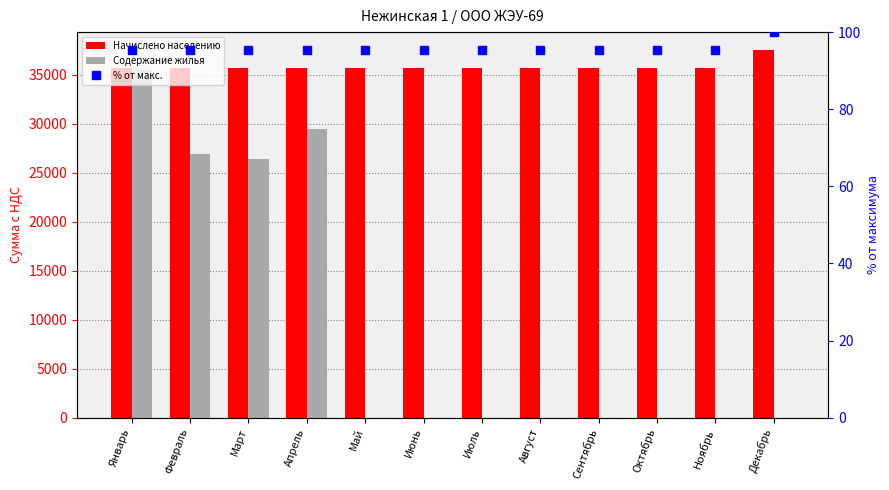

At which category does the chart reach its minimum across all series?

Май